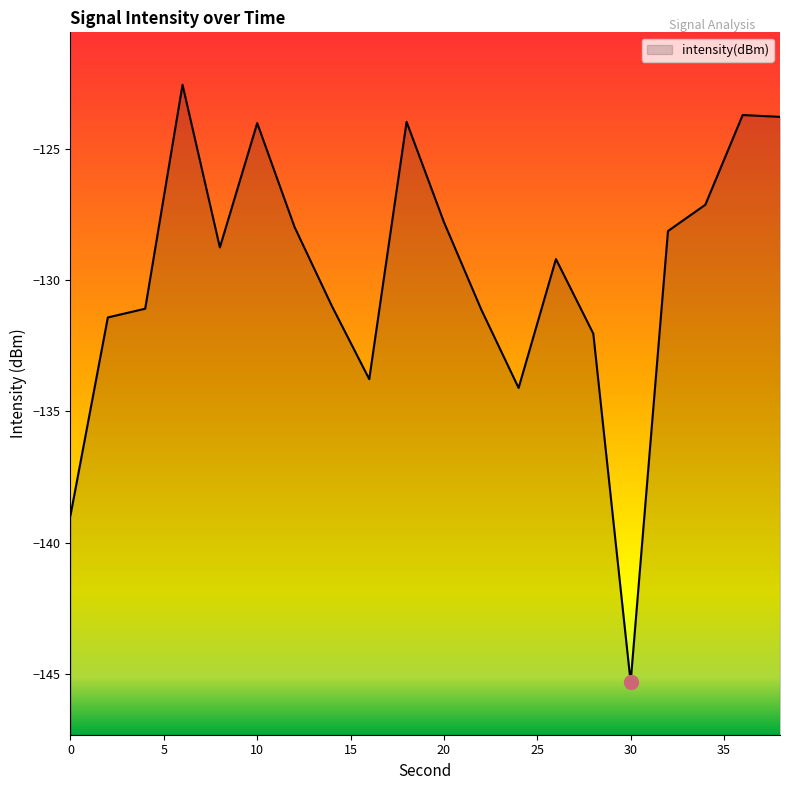

What is the difference between the maximum and minimum values?

22.8